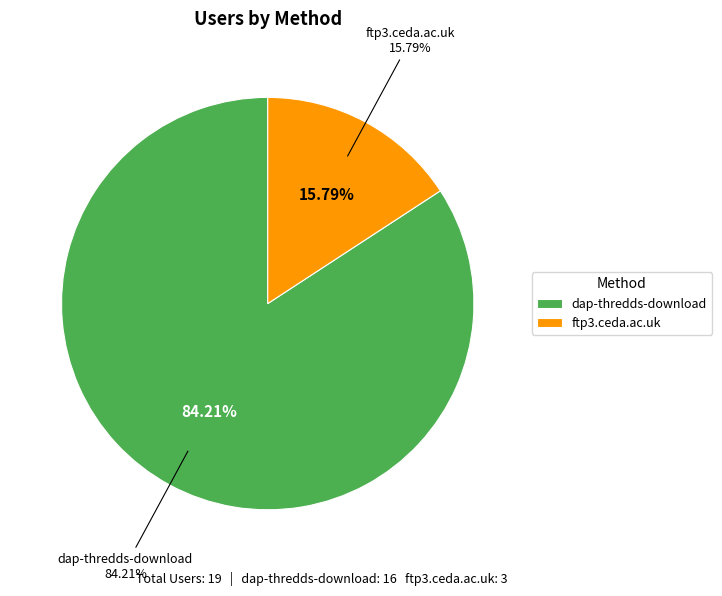

To the nearest percent, what percentage of the pie is dap-thredds-download?

84%